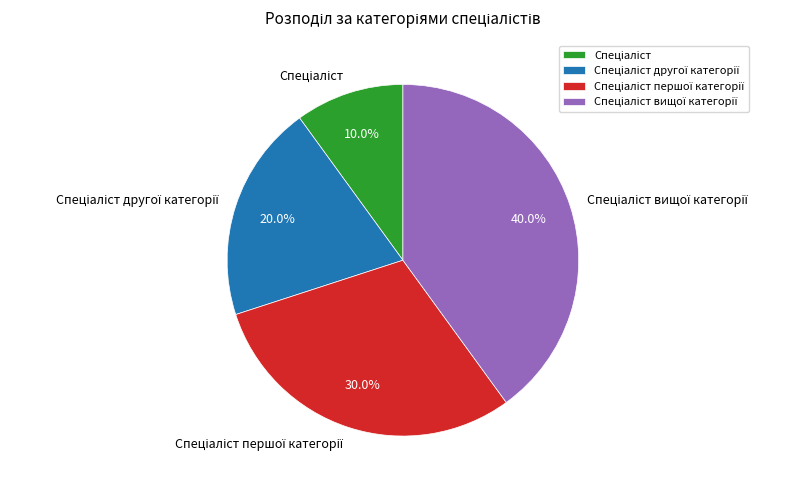

Is there any slice that represents more than half of the pie?

No